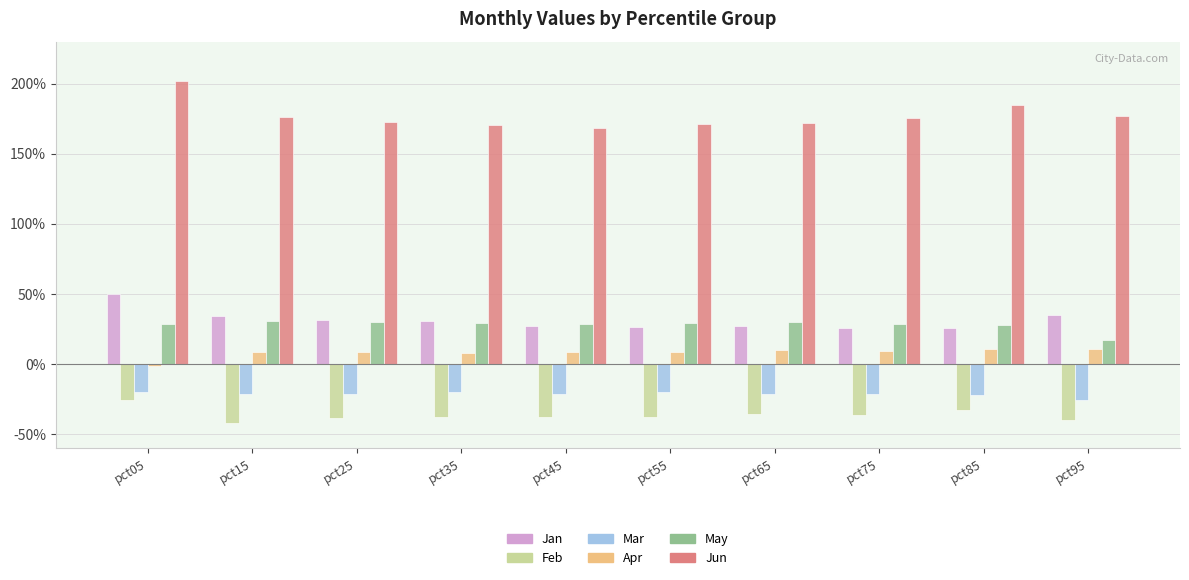

Is it true that Feb equals -0.5 at pct25?

False